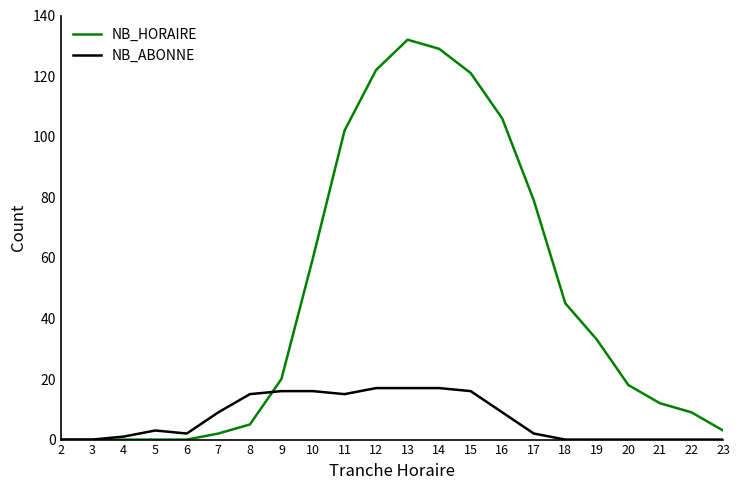

What is the maximum value shown in the chart?

132